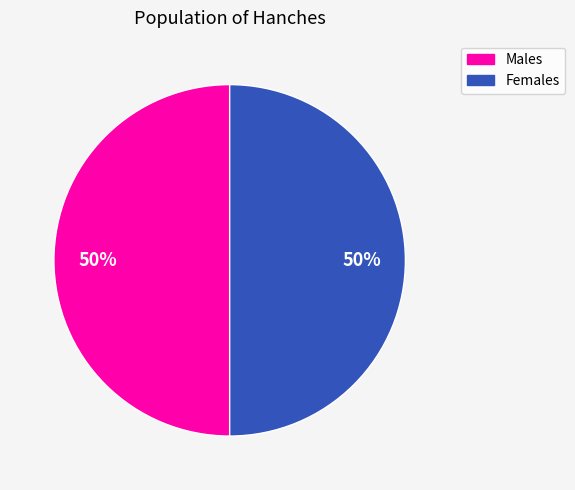

To the nearest percent, what is the average slice percentage?

50%